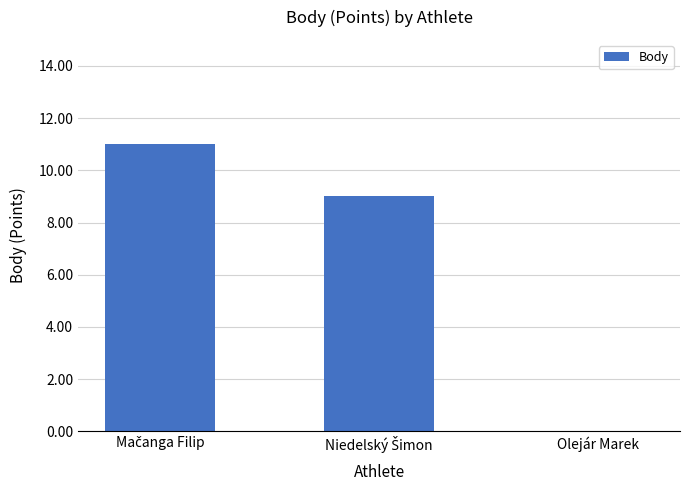

Reading left to right, what are all the values shown in this chart?

11	9	0